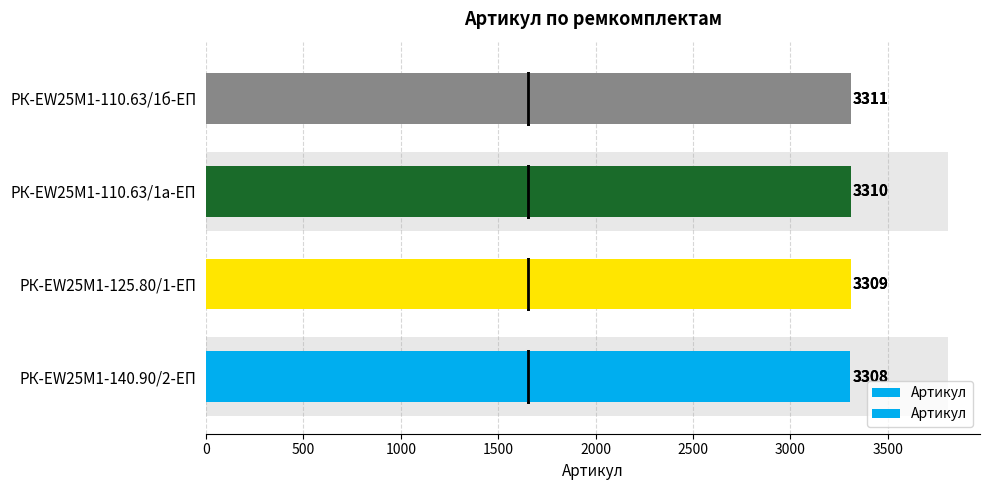

What is the maximum value shown in the chart?

3311